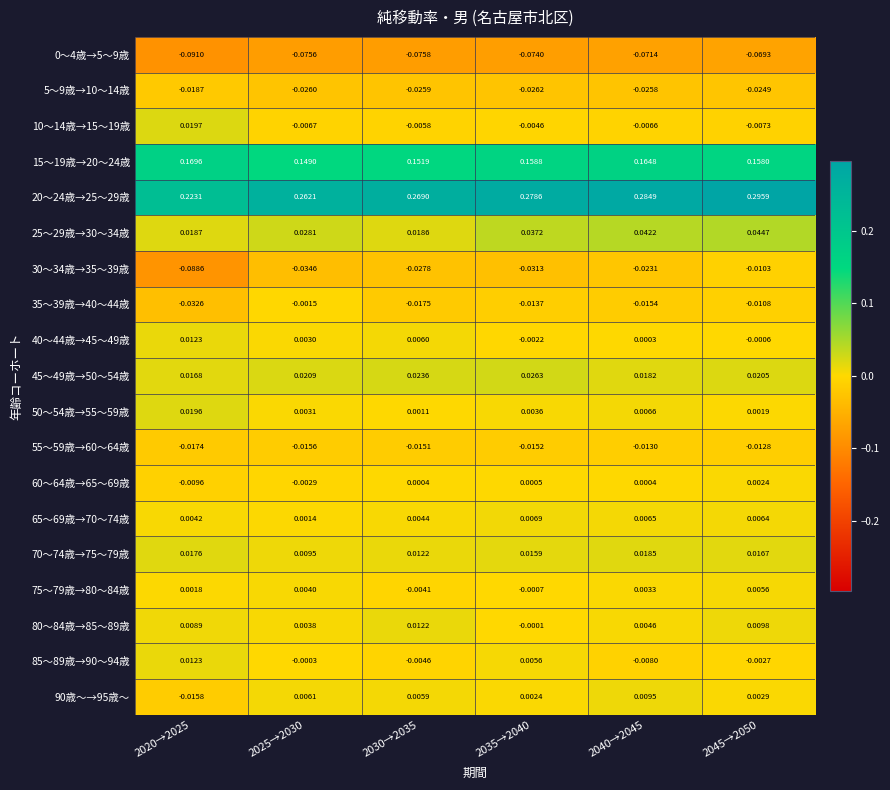

Is the value of 65～69歳→70～74歳 at 2020→2025 greater than the value of 55～59歳→60～64歳 at 2040→2045?

Yes